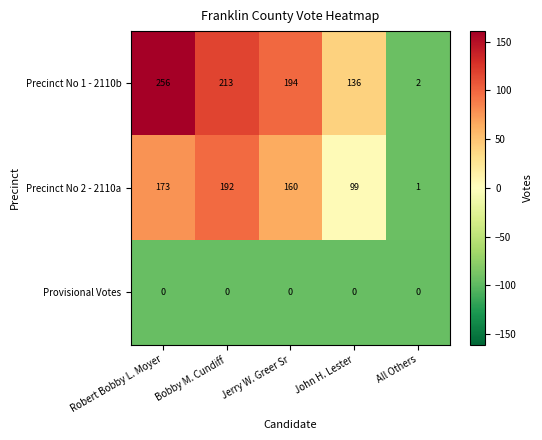

Between Jerry W. Greer Sr and All Others, which series saw the biggest shift?

Precinct No 1 - 2110b